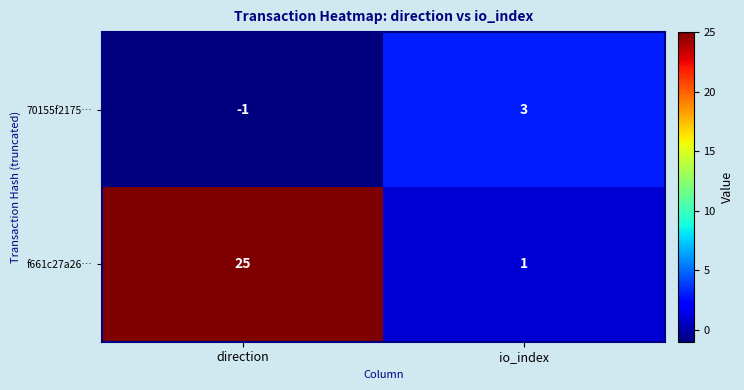

What is the difference between the maximum and minimum values in the f661c27a26… series?

24